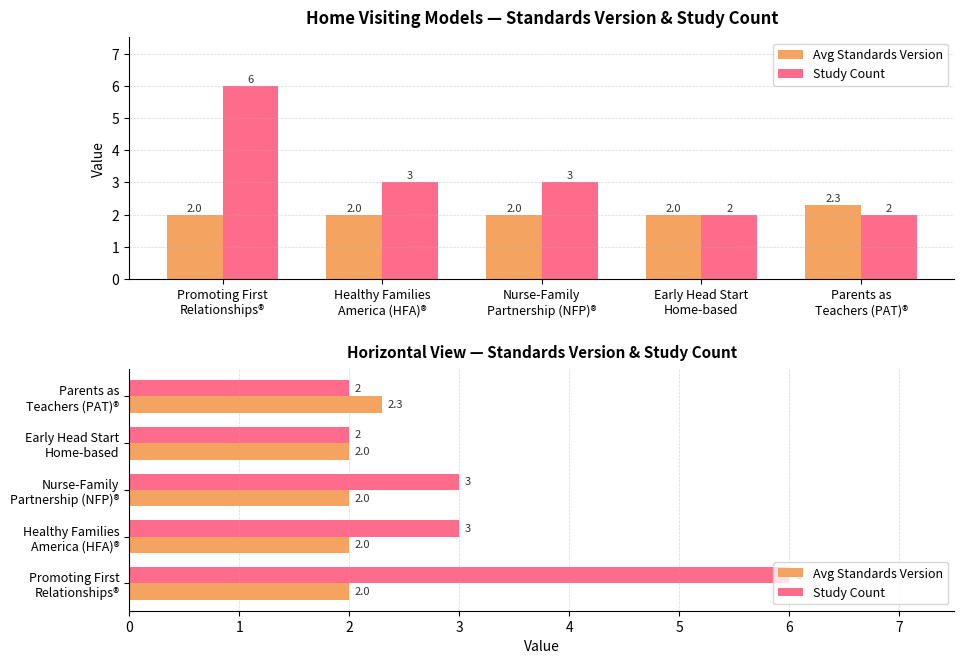

List the series in order of their peak value, lowest first.

Avg Standards Version, Study Count